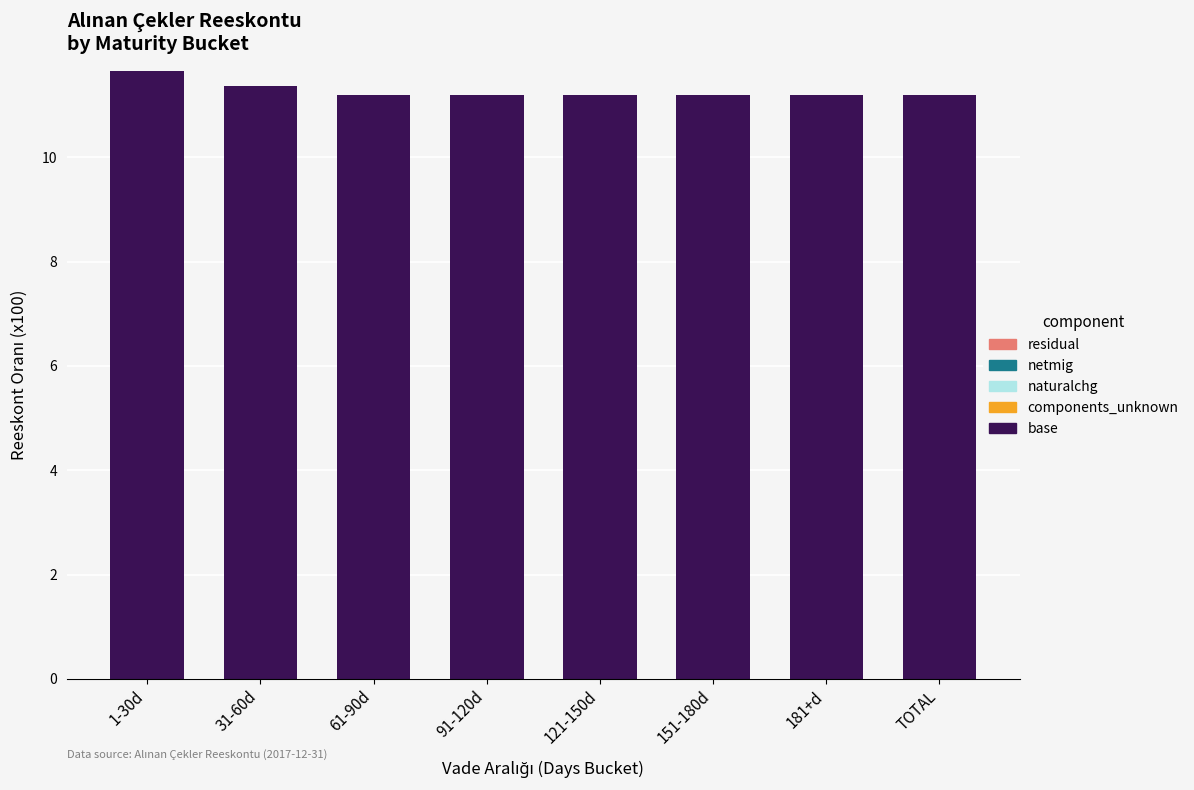

Count the values in the range 11 to 12.

8